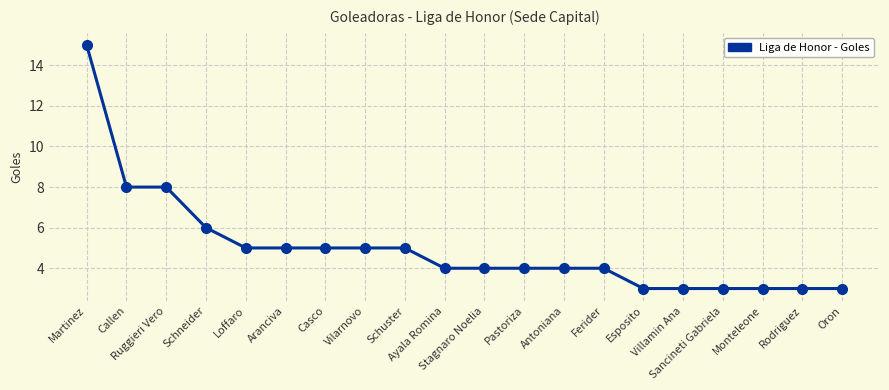

What is the smallest value displayed?

3